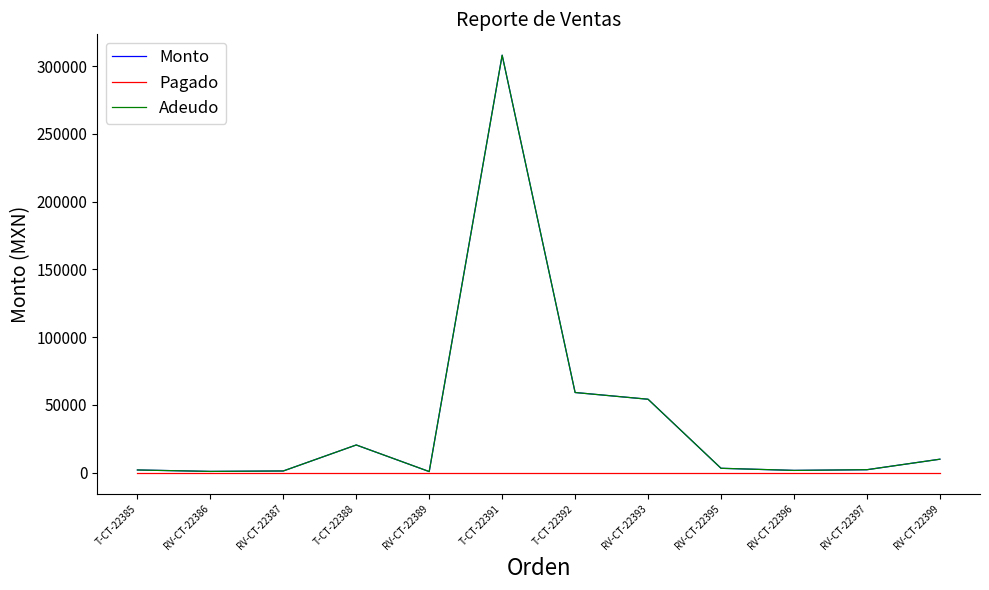

Between T-CT-22385 and RV-CT-22396, which series saw the biggest shift?

Monto